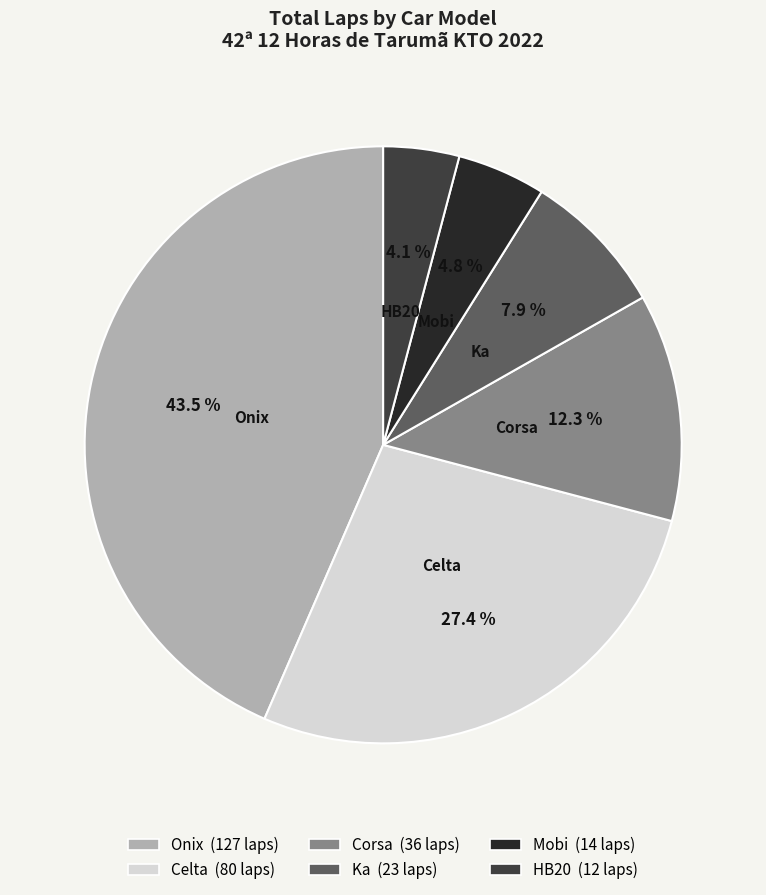

Does any single category account for the majority?

No